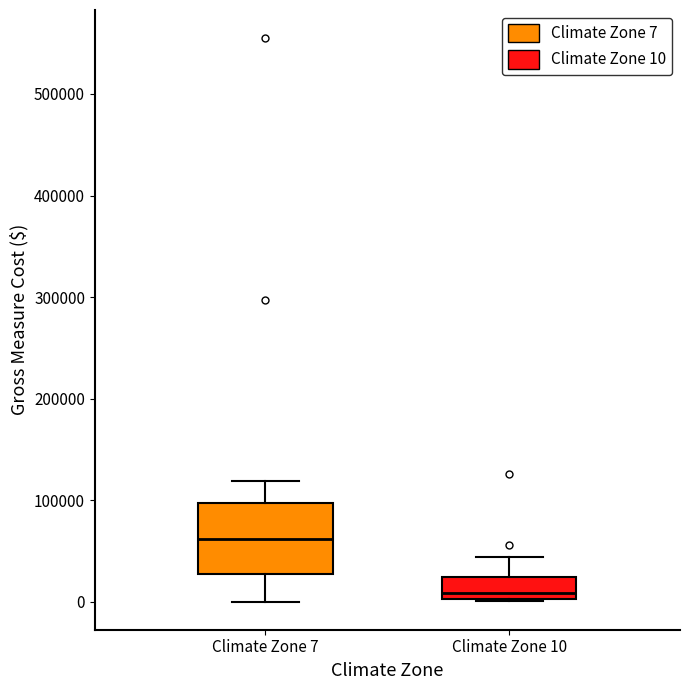

Which box's median line is the highest?

Climate Zone 7